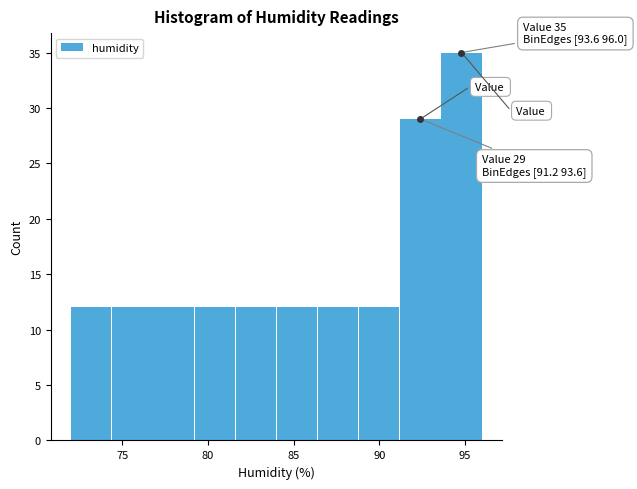

Over which range of the x-axis is the bar tallest?

93.6 to 96.0